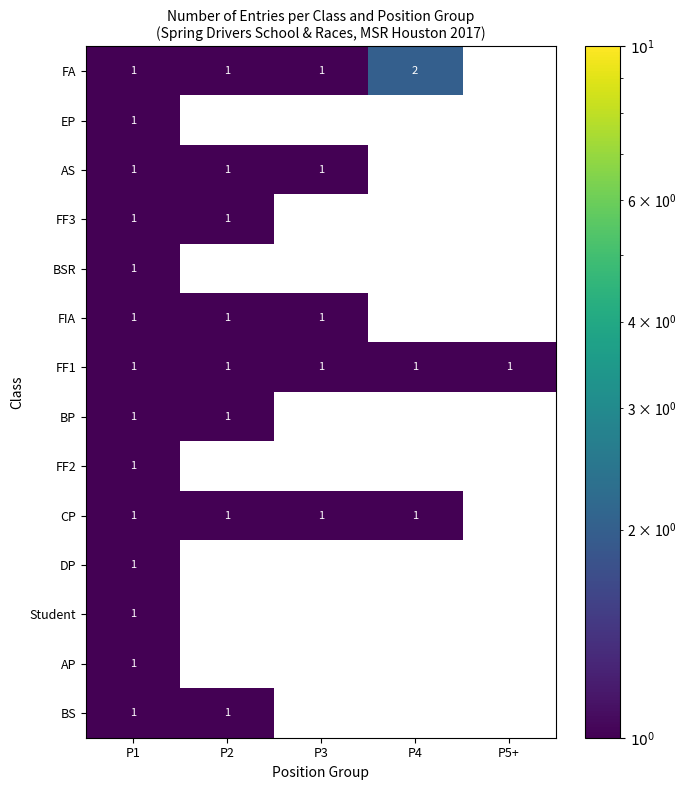

At which category is the sum across all series the highest?

P1